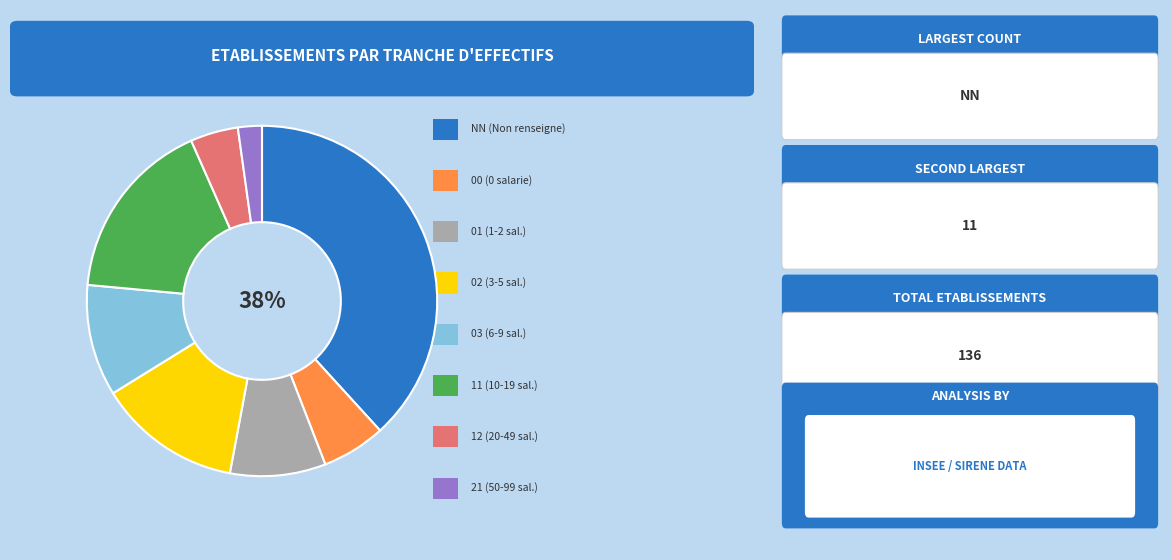

How many segments does this pie chart have?

8